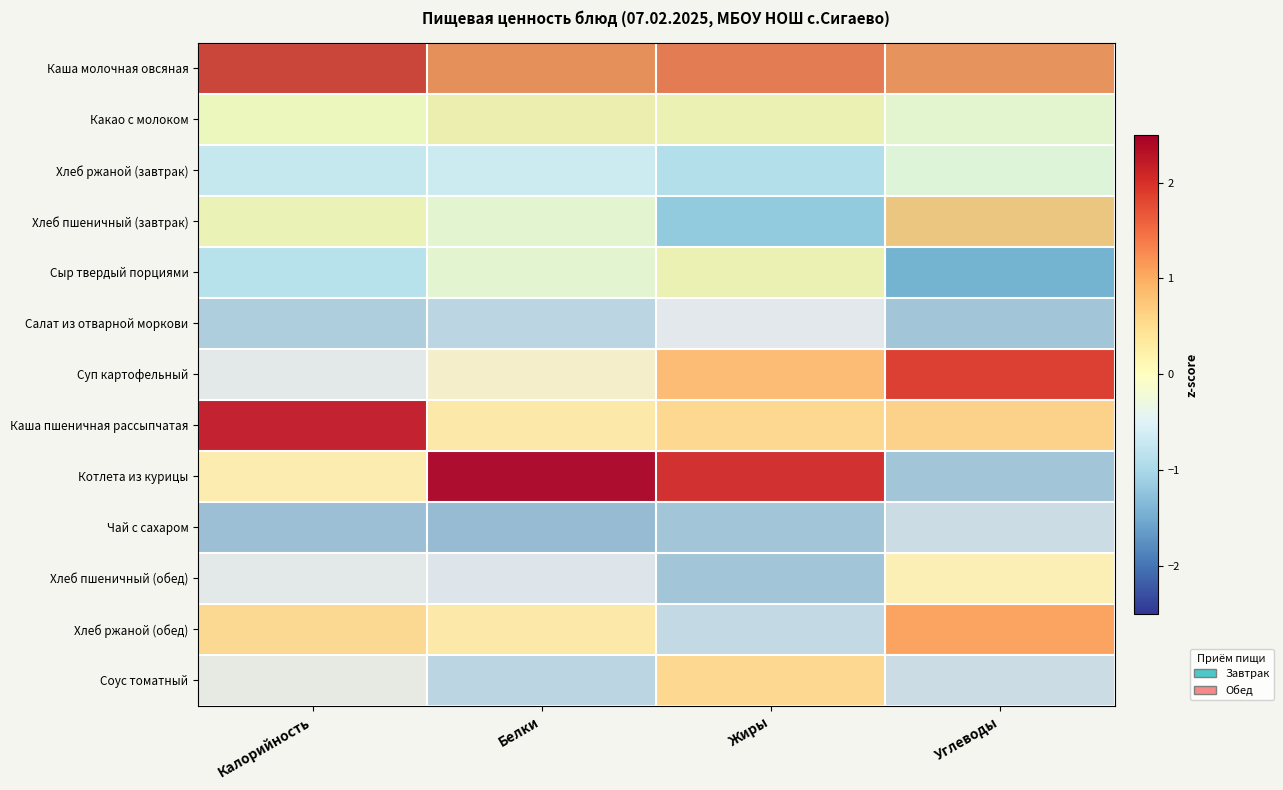

How many data points does each series have?

4